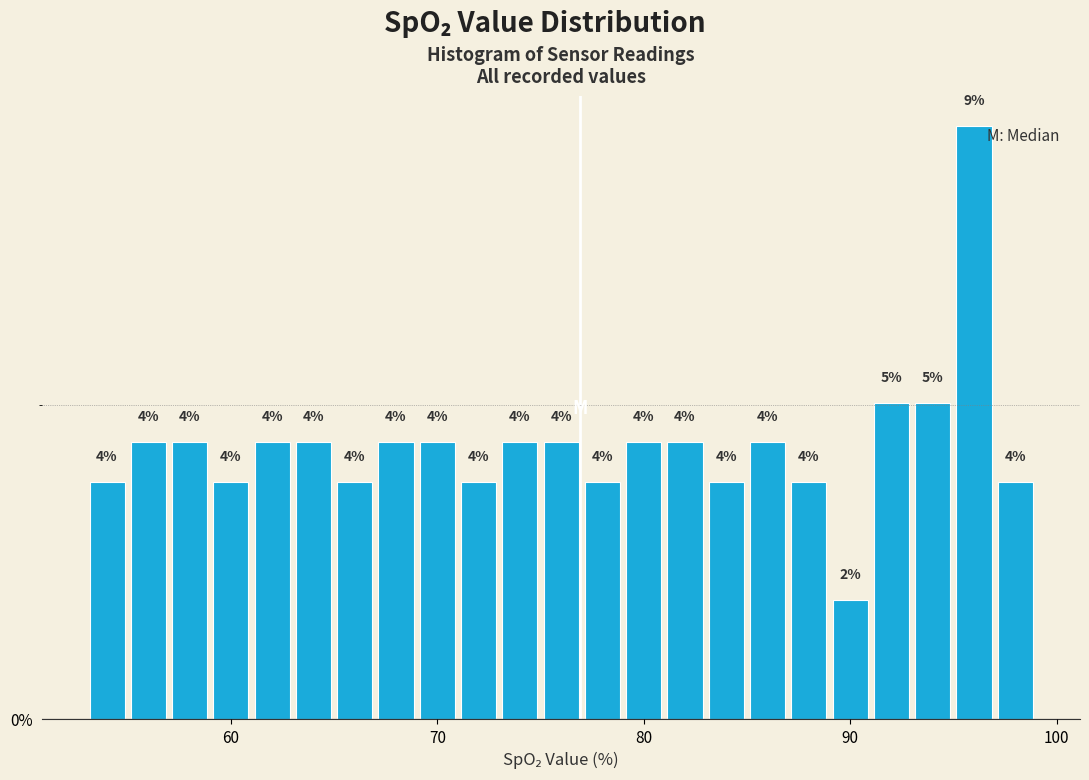

Around what value on the x-axis is the tallest bar? Give the approximate position of its centre, as read against the axis.

96